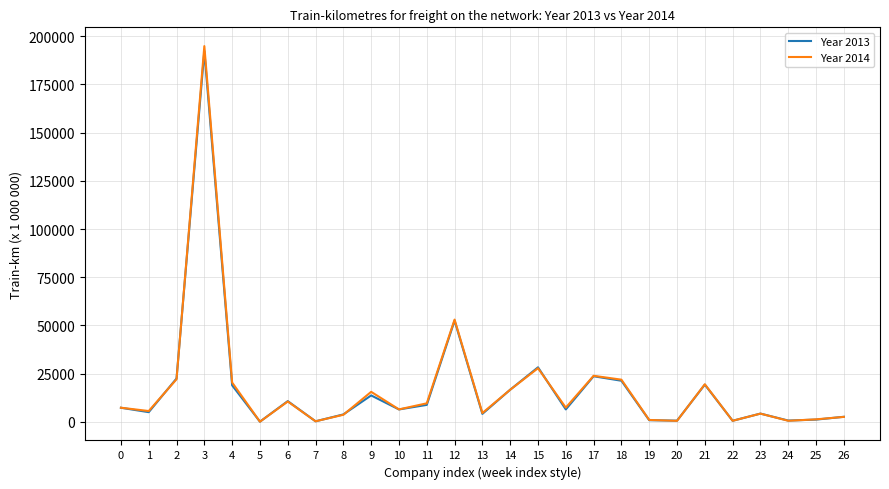

At how many categories does at least one series exceed 159646?

1